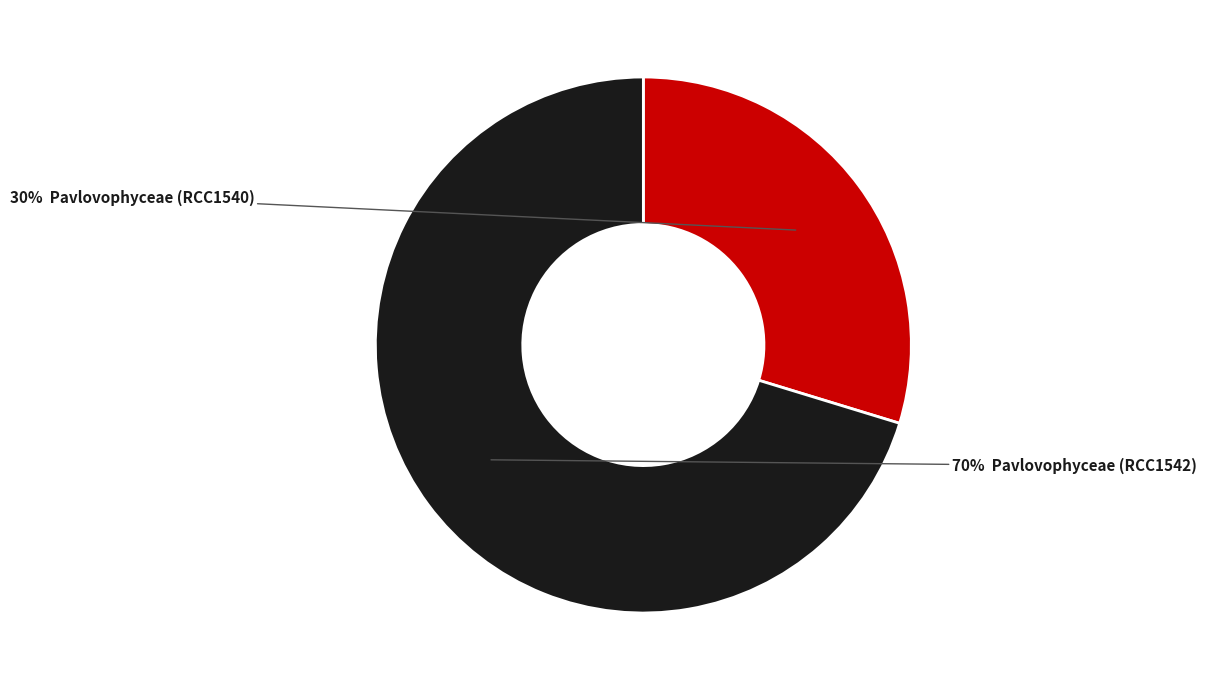

To the nearest percent, what is the average slice percentage?

50%